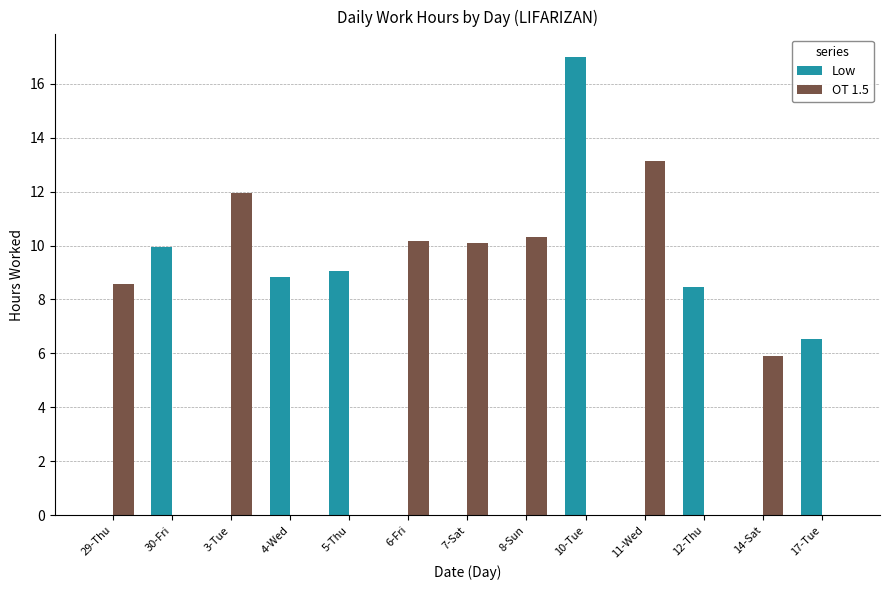

Which series changed the most between 7-Sat and 12-Thu?

OT 1.5